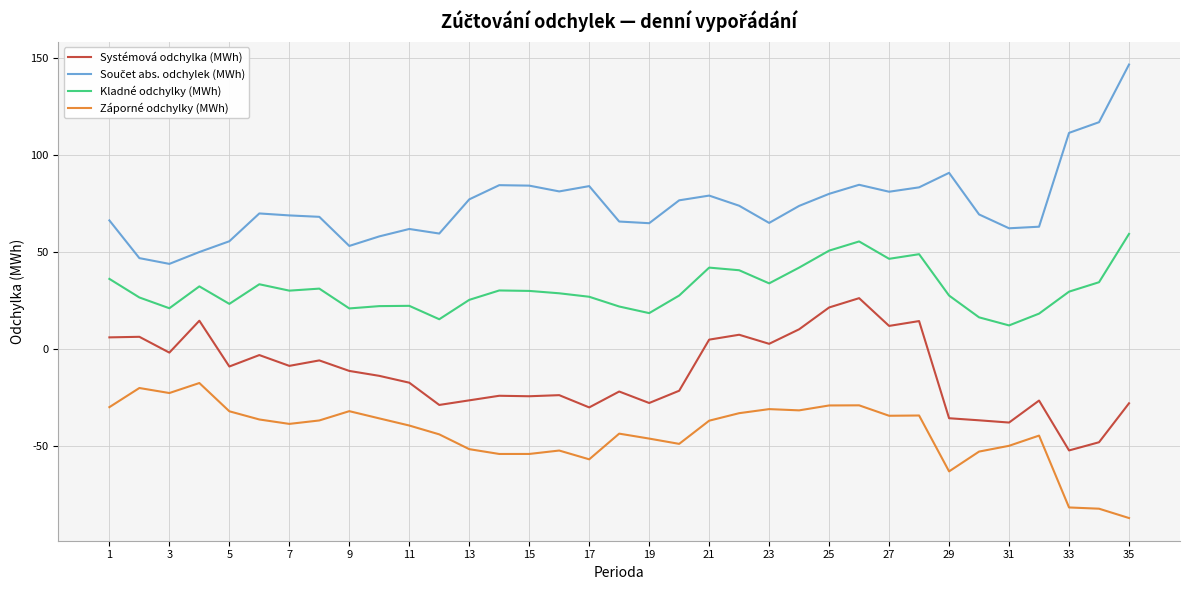

What is the difference between the maximum and minimum values in the Systémová odchylka (MWh) series?

78.6